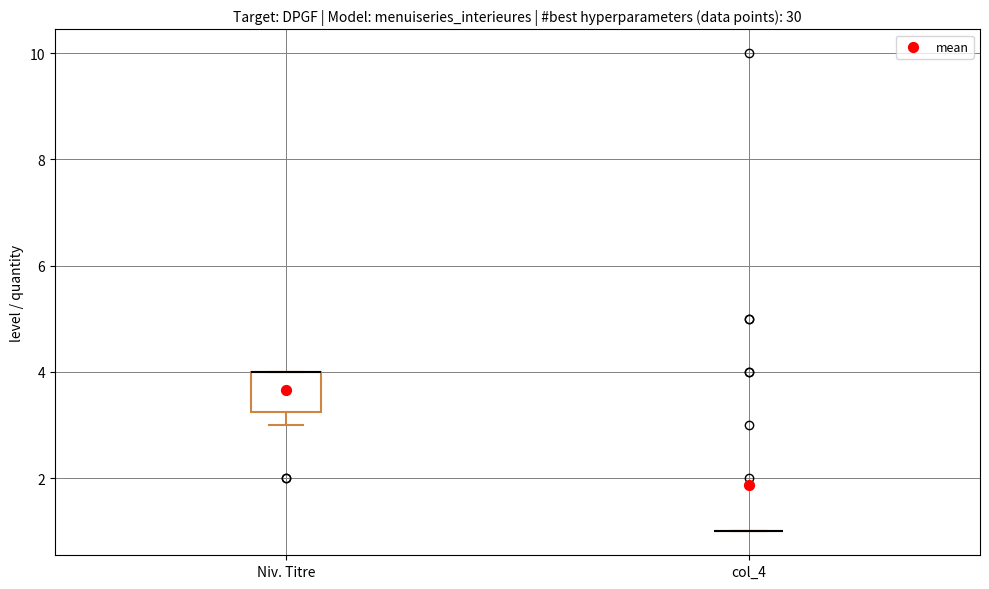

Reading left to right, read every box against the y-axis: the position of its median line, the range the box covers, and the ends of its whiskers. The values are not printed on the chart, so give them approximately, as read against the axis.

Niv. Titre: median 4.0 (drawn on the box's upper edge), box 3.2 to 4.0, whiskers 3.0 to 4.0
col_4: box collapsed to a line at 1.0, whiskers 1.0 to 1.0